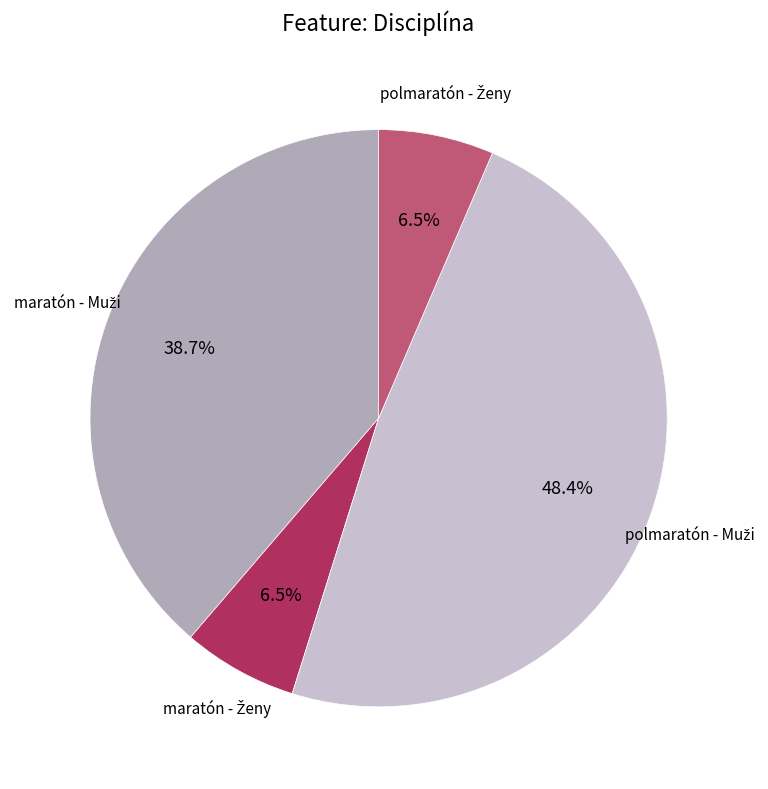

Is there a majority slice in this chart?

No